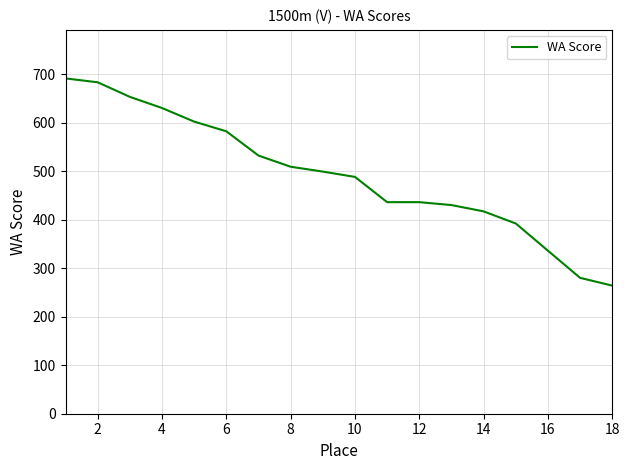

How many values are below 499?

9